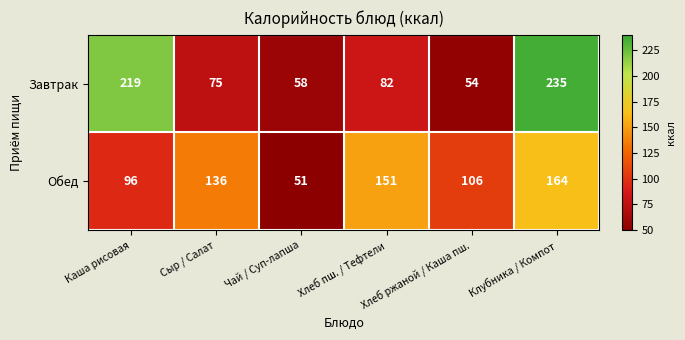

Where is Завтрак nearest to the value 144?

Хлеб пш. / Тефтели